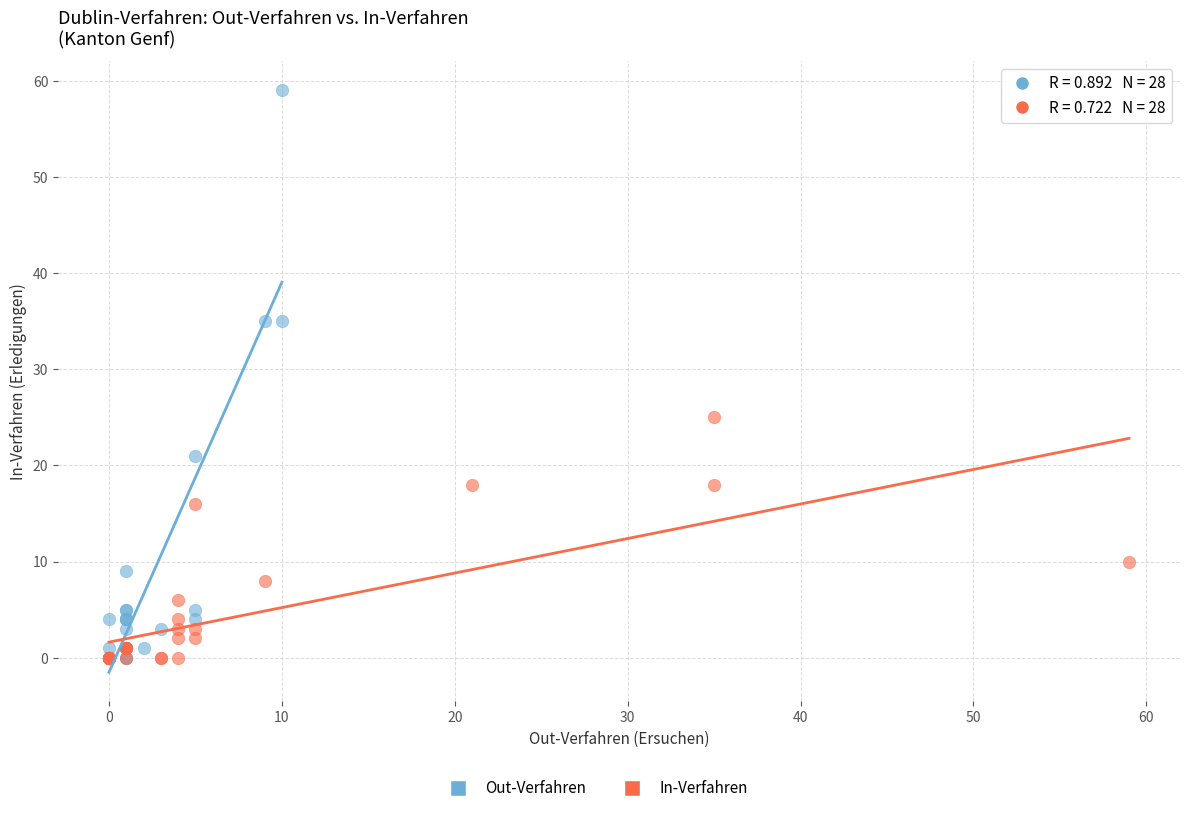

Which series has the largest Y range (max minus min)?

Out-Verfahren